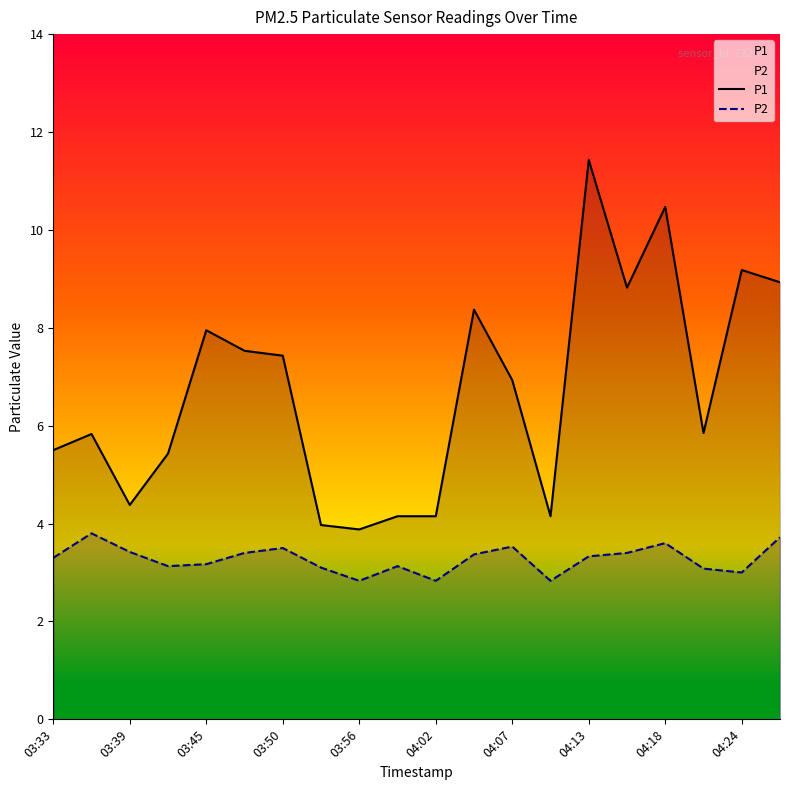

List the series in order of their peak value, lowest first.

P2, P1